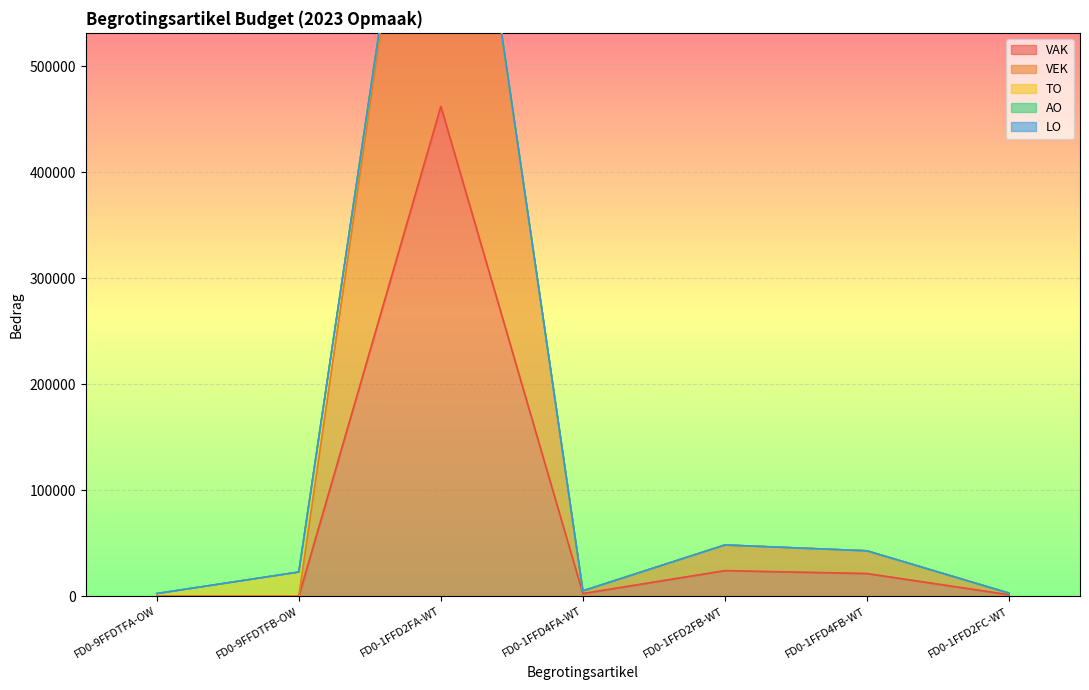

What is the difference between the highest and lowest values at FD0-9FFDTFA-OW?

2534